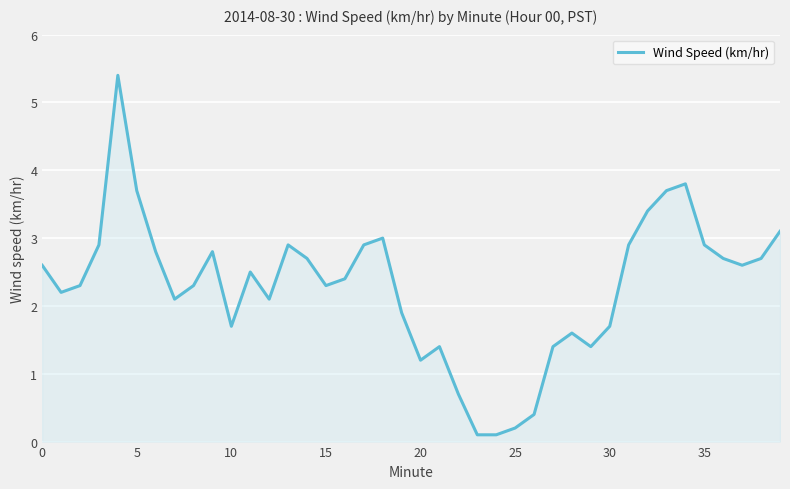

How many lines are shown in the chart?

1